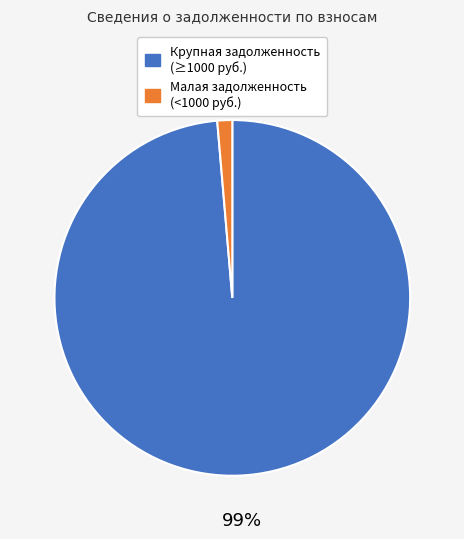

To the nearest percent, what is the average slice percentage?

50%